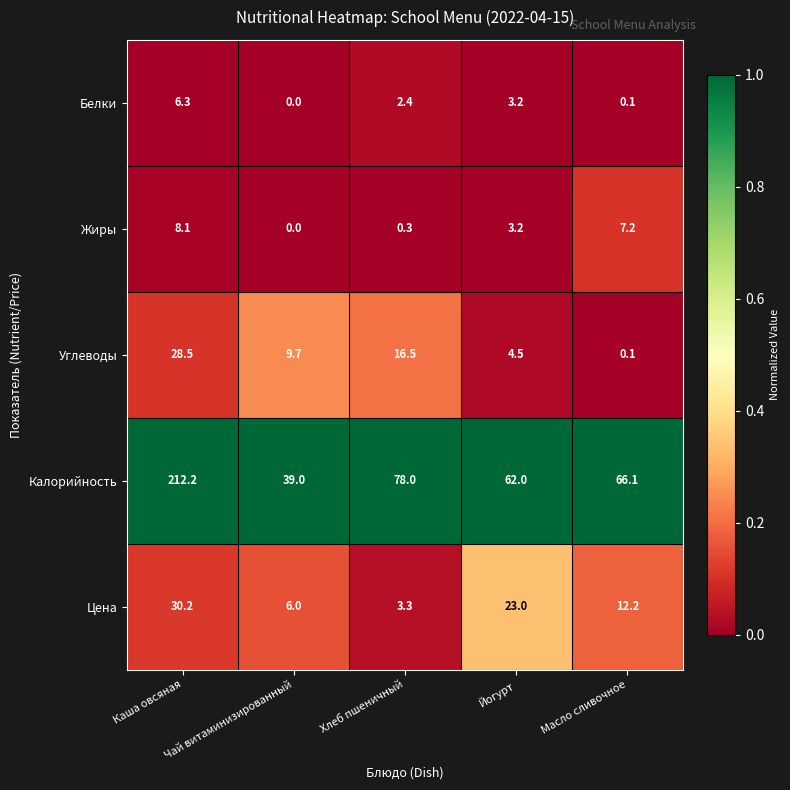

List the series in order of their peak value, lowest first.

Белки, Жиры, Углеводы, Цена, Калорийность